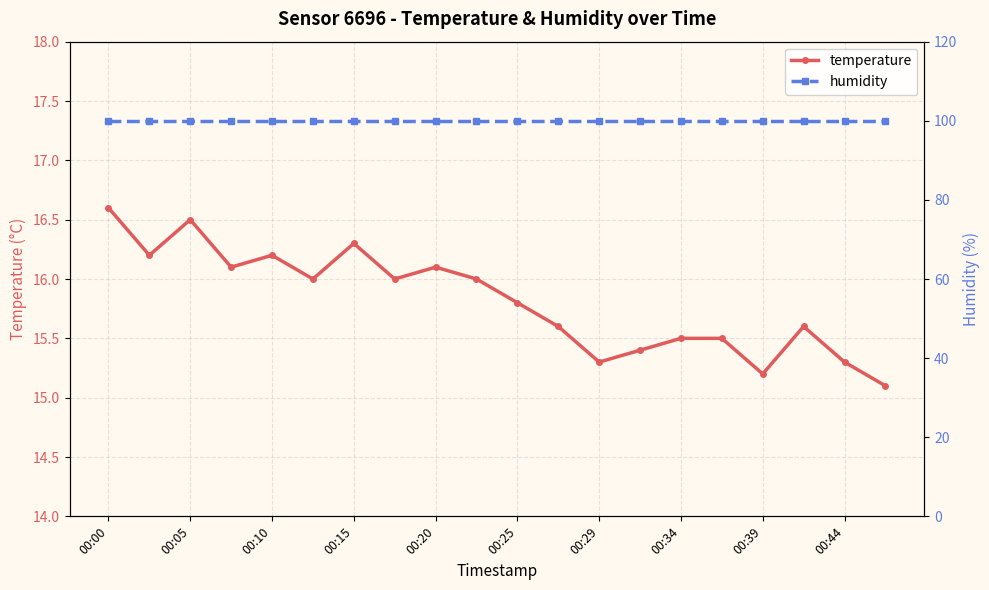

Where is the first local maximum for temperature?

00:05